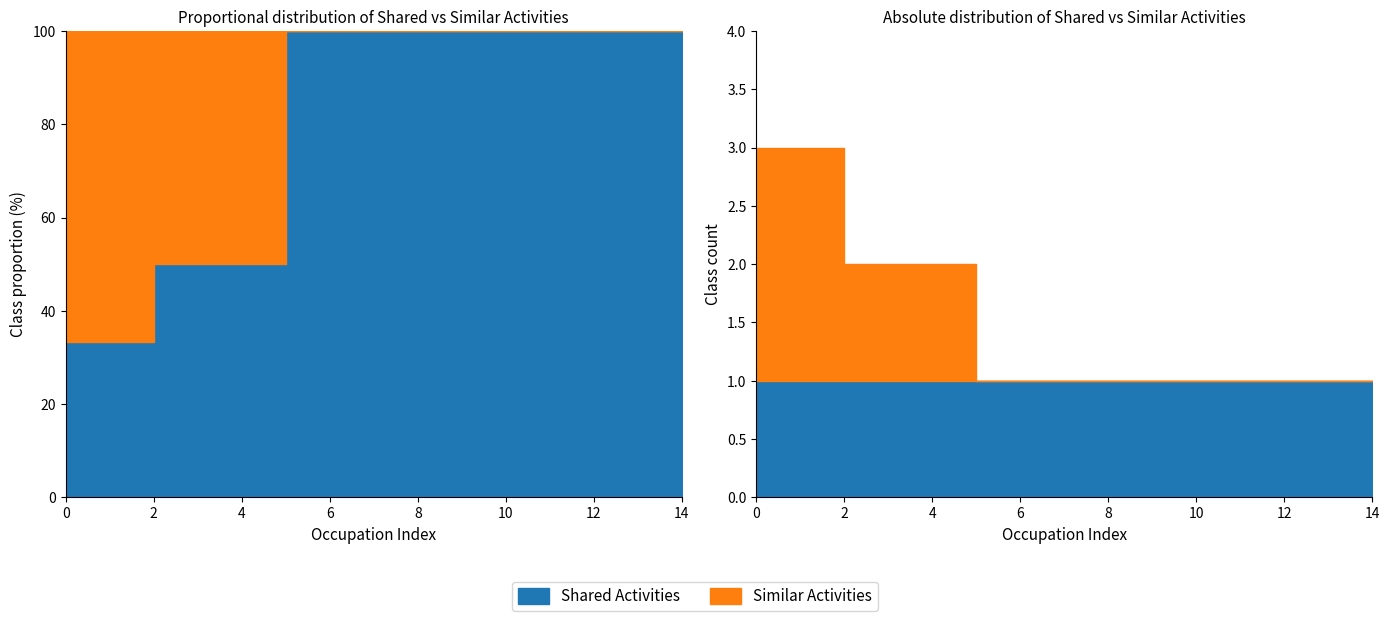

What is the sum of all Similar Activities values?

7